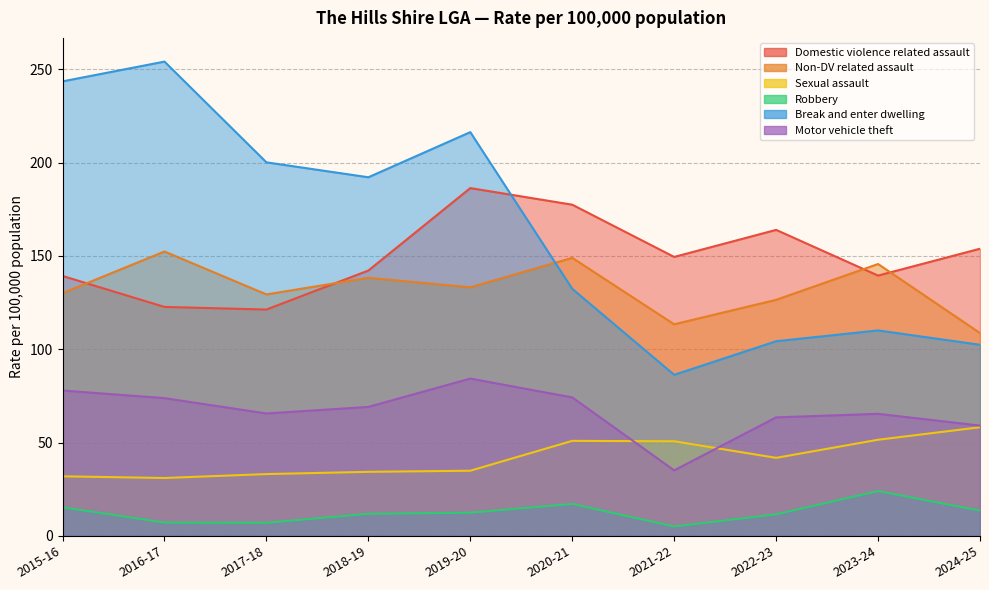

How many interior local valleys does the Robbery series have?

2